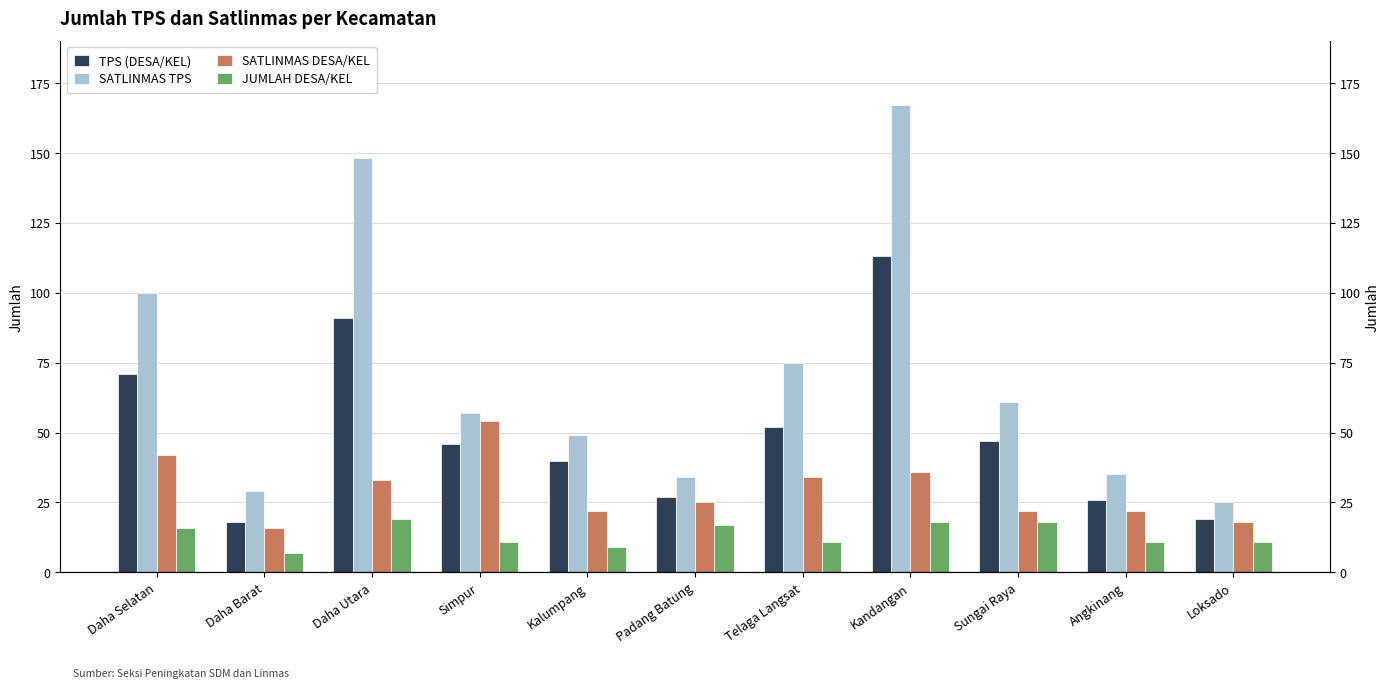

What is the difference between the second highest and minimum values in the SATLINMAS TPS series?

123